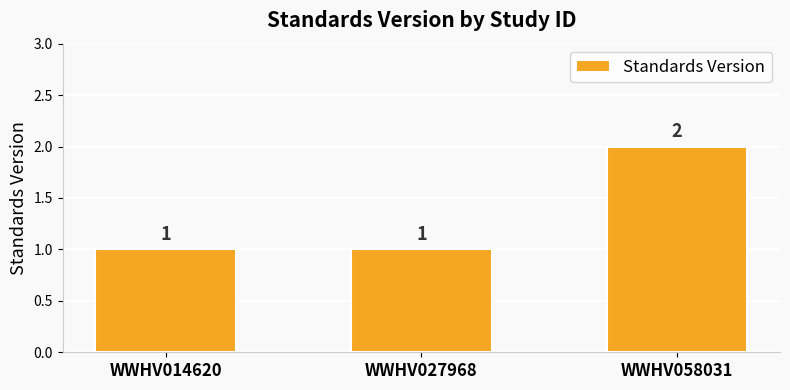

What is the value of the 1st bar from the left?

1